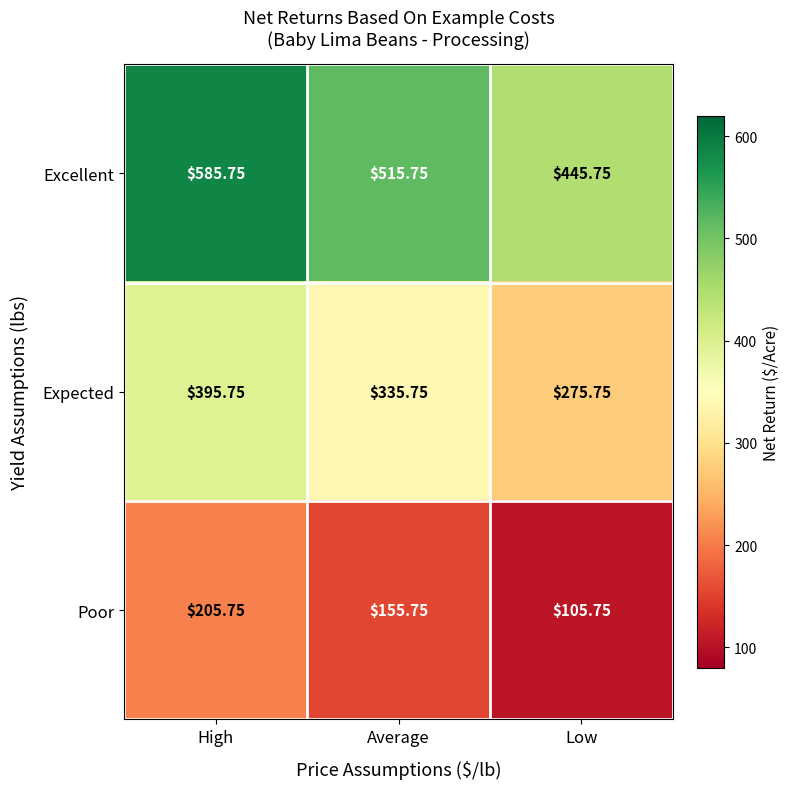

At which label does Excellent reach its peak?

High